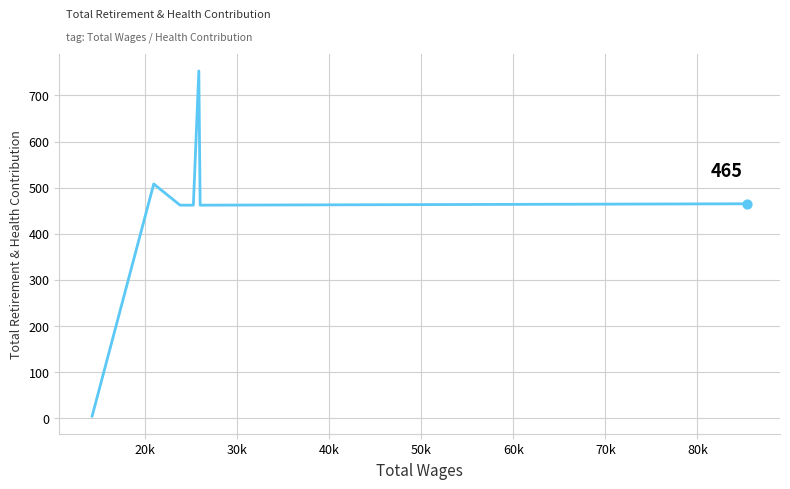

What is the greatest value displayed?

753